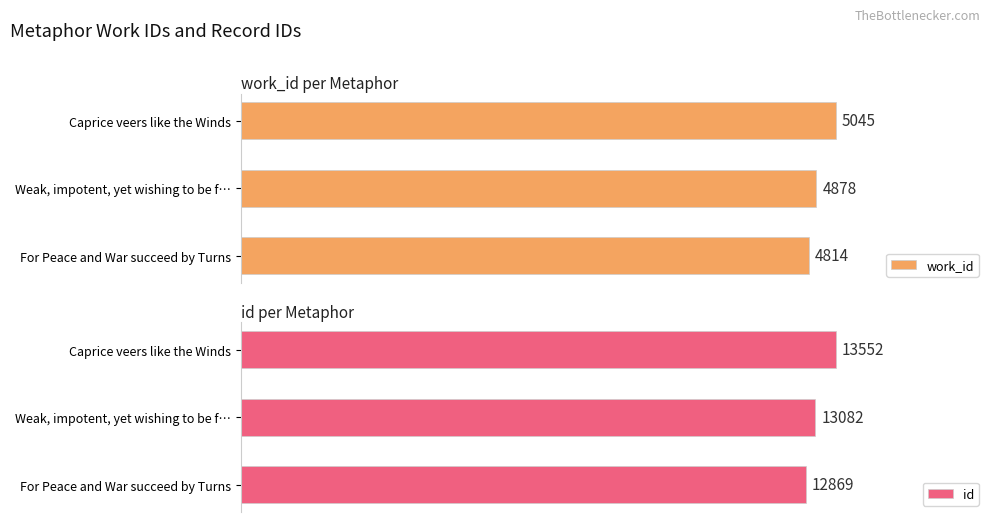

How many id values are between 12869 and 13552?

3